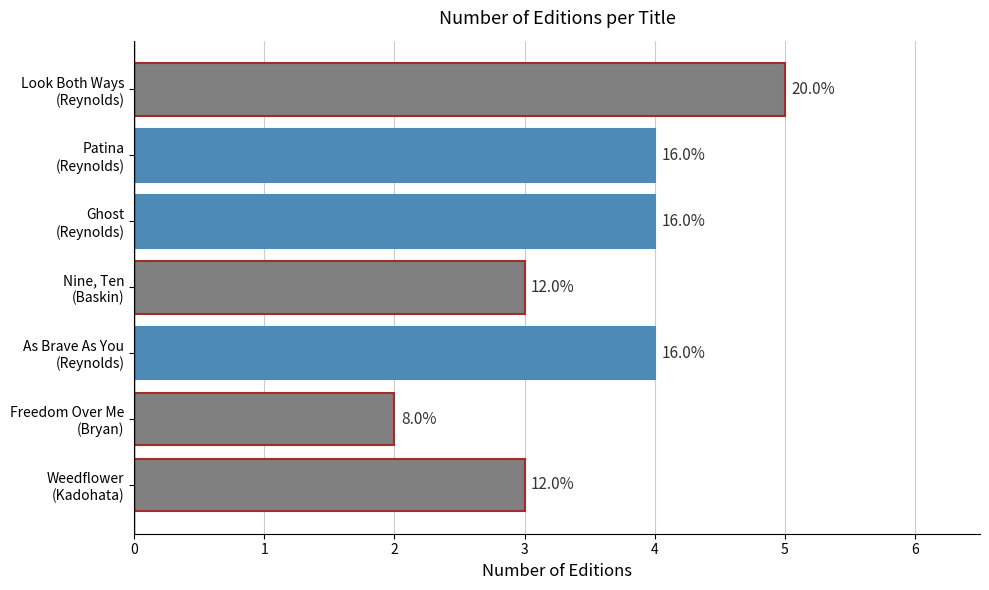

Are the bars horizontal?

Yes